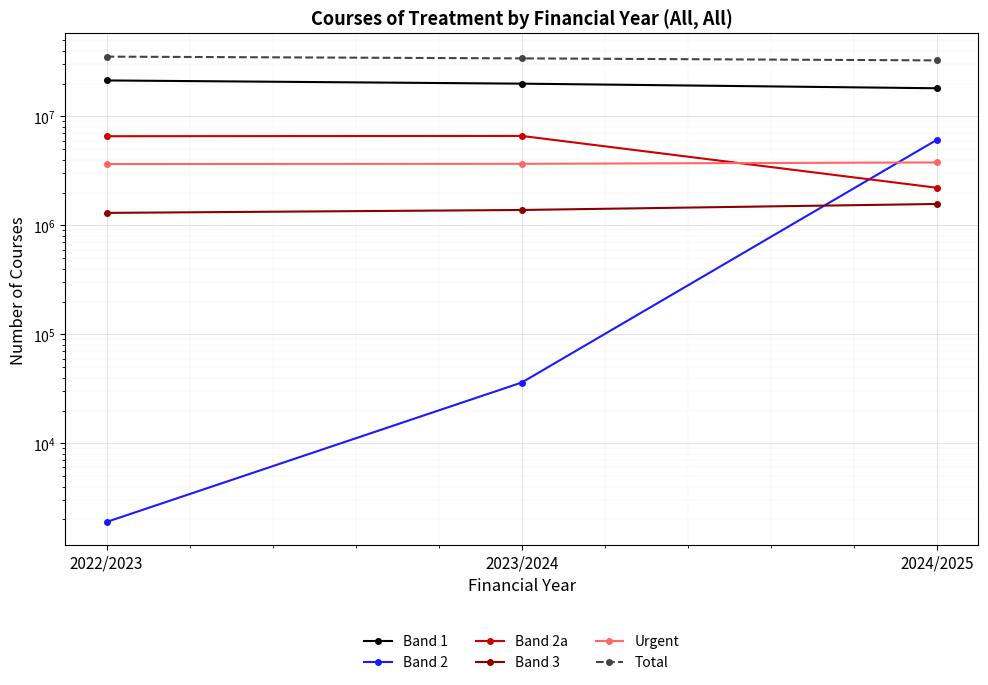

True or false: Band 1 has a value of 18148108 at 2024/2025.

True